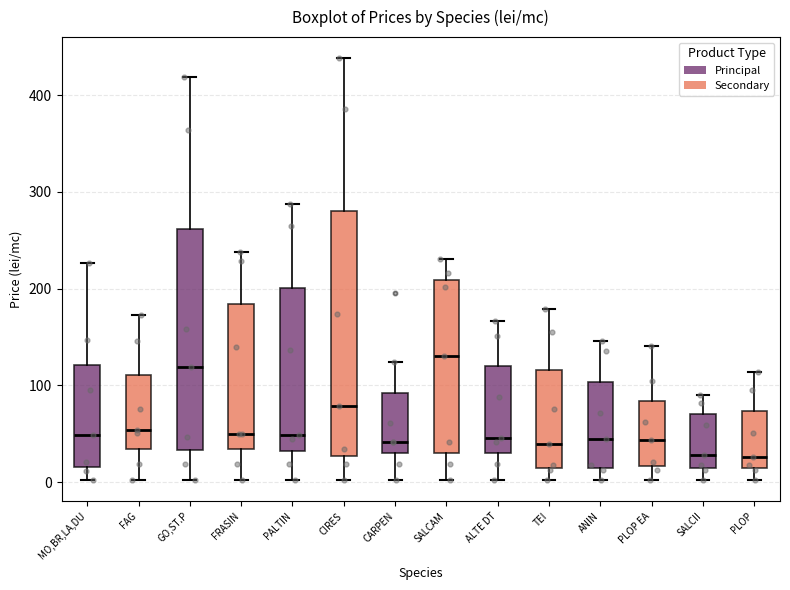

Reading left to right, transcribe this box plot: for each box, give where its median line is, the range the box spans, and where its two whiskers end, as read against the y-axis. The values are not printed on the chart, so give them approximately, as read against the axis.

MO,BR,LA,DU: median 50, box 20 to 120, whiskers 0 to 230
FAG: median 50, box 30 to 110, whiskers 0 to 170
GO,ST.P: median 120, box 30 to 260, whiskers 0 to 420
FRASIN: median 50, box 30 to 180, whiskers 0 to 240
PALTIN: median 50, box 30 to 200, whiskers 0 to 290
CIRES: median 80, box 30 to 280, whiskers 0 to 440
CARPEN: median 40, box 30 to 90, whiskers 0 to 120
SALCAM: median 130, box 30 to 210, whiskers 0 to 230
ALTE DT: median 50, box 30 to 120, whiskers 0 to 170
TEI: median 40, box 10 to 120, whiskers 0 to 180
ANIN: median 50, box 10 to 100, whiskers 0 to 150
PLOP EA: median 40, box 20 to 80, whiskers 0 to 140
SALCII: median 30, box 10 to 70, whiskers 0 to 90
PLOP: median 30, box 10 to 70, whiskers 0 to 110